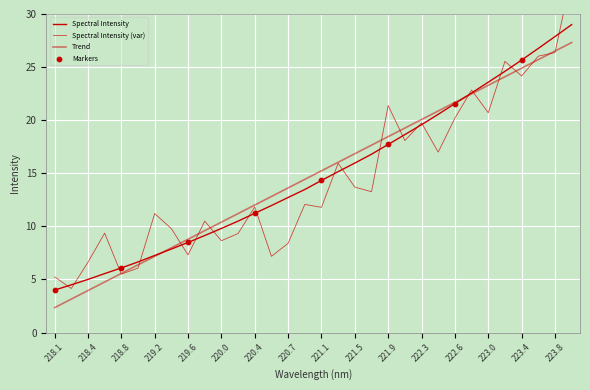

Approximately how many times larger is the value at 223.2172 compared to 220.3533?

2.2